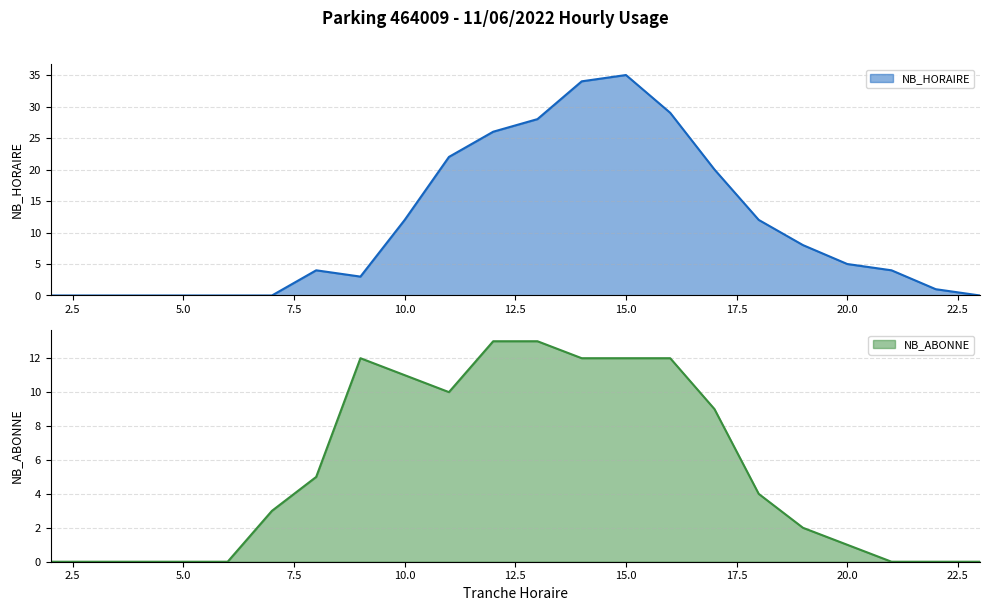

At which category does NB_ABONNE reach its first local peak?

9